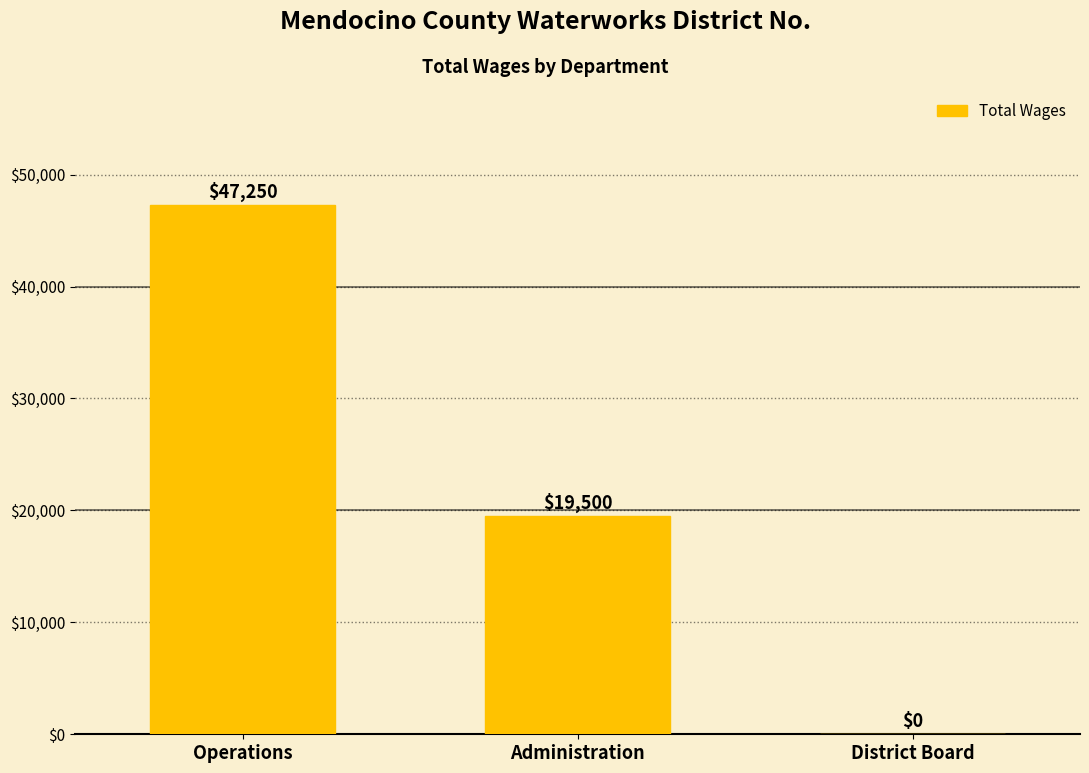

True or false: the data shows 32216 at District Board.

False